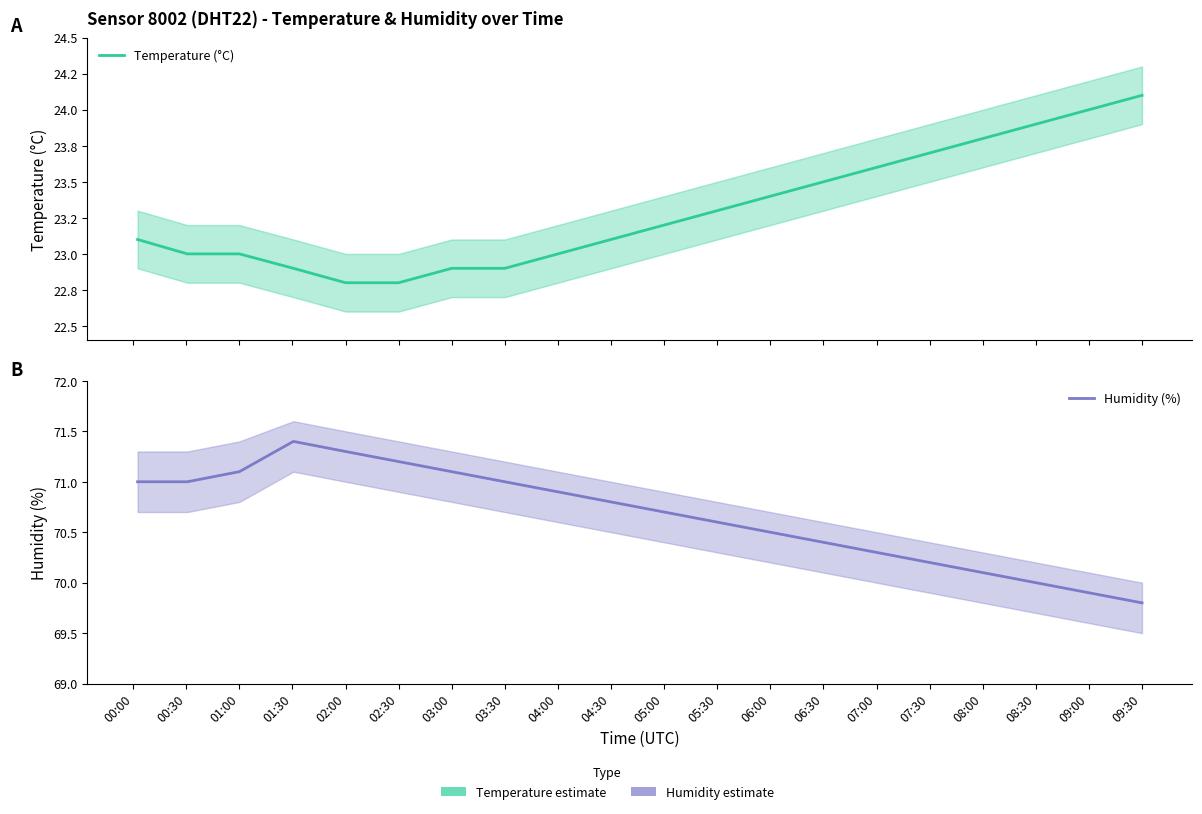

What is the greatest value displayed?

71.4